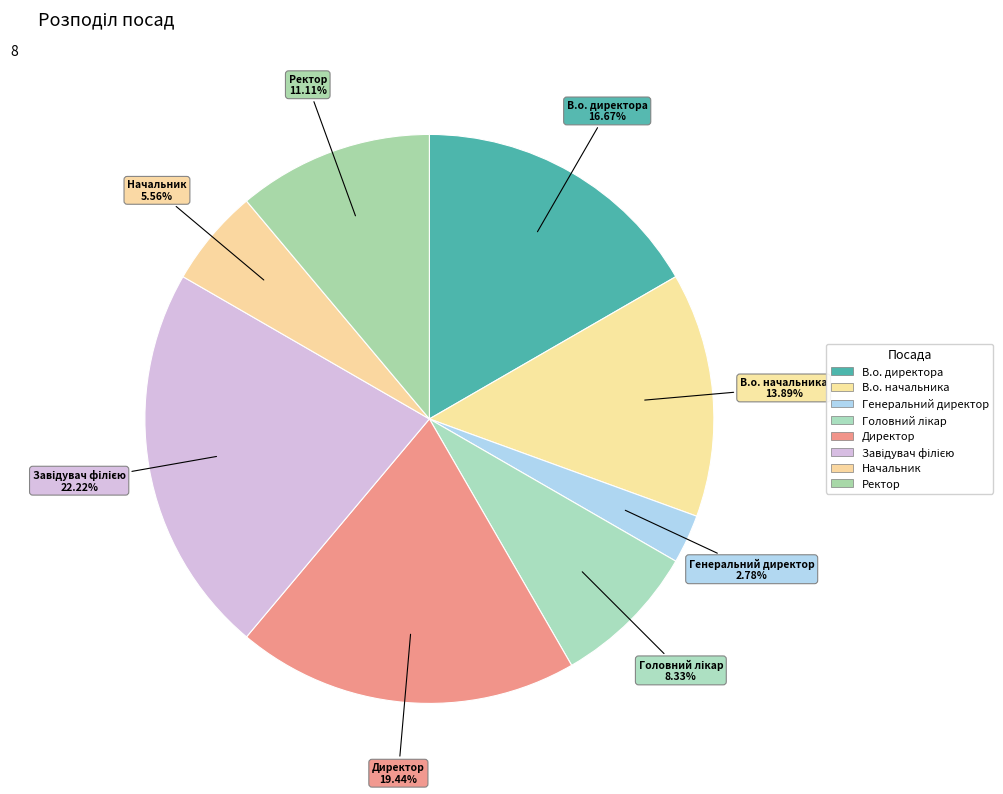

Is there any slice that represents more than half of the pie?

No